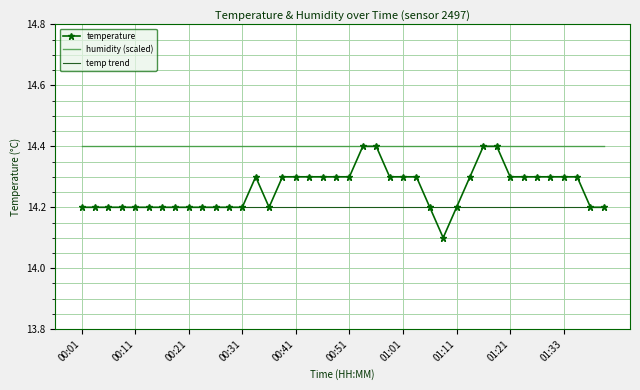

Reading left to right, list all the values displayed in this chart.

14.2	14.2	14.2	14.2	14.2	14.2	14.2	14.2	14.2	14.2	14.2	14.2	14.2	14.3	14.2	14.3	14.3	14.3	14.3	14.3	14.3	14.4	14.4	14.3	14.3	14.3	14.2	14.1	14.2	14.3	14.4	14.4	14.3	14.3	14.3	14.3	14.3	14.3	14.2	14.2